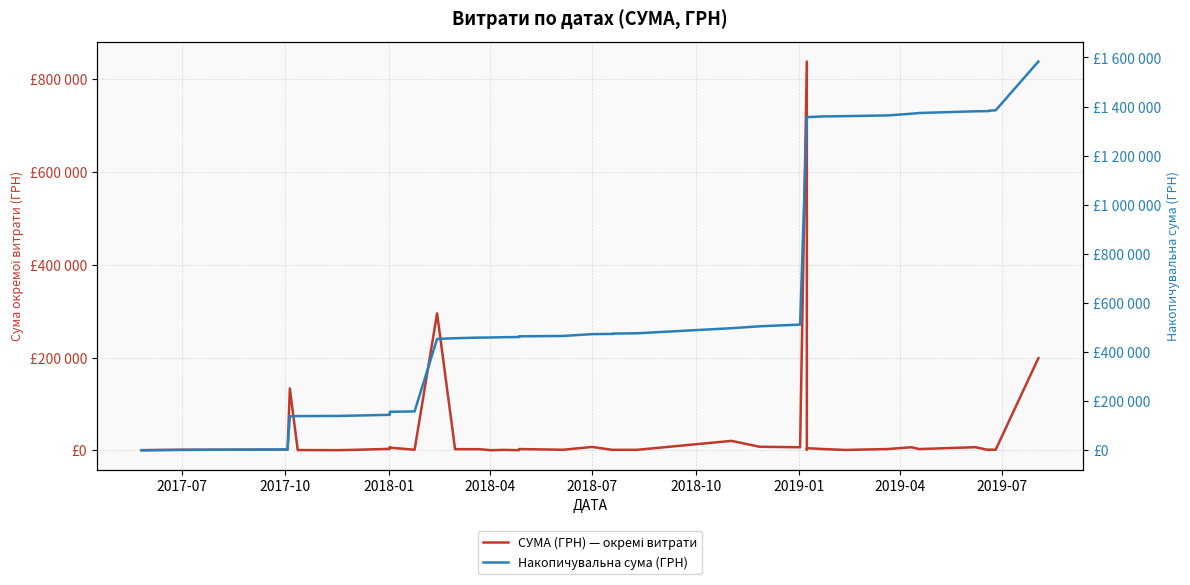

Count the number of data series in this chart.

2